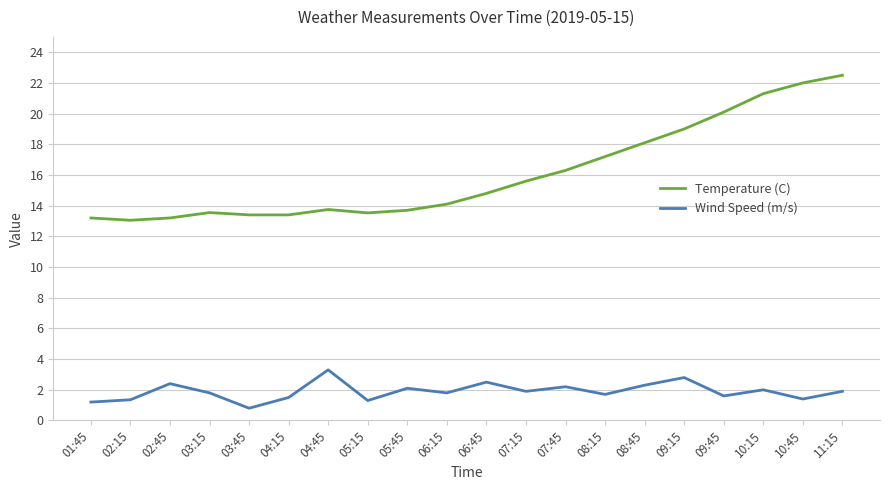

Rank the series by their maximum value, from lowest to highest.

Wind Speed (m/s), Temperature (C)